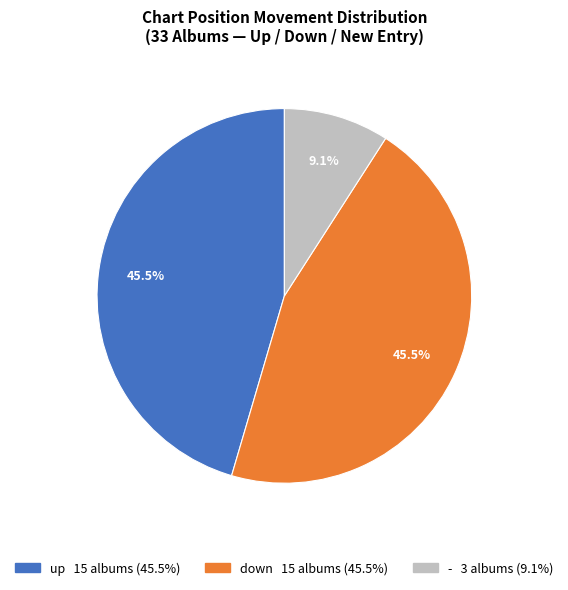

To the nearest percent, what is the average slice percentage?

33%